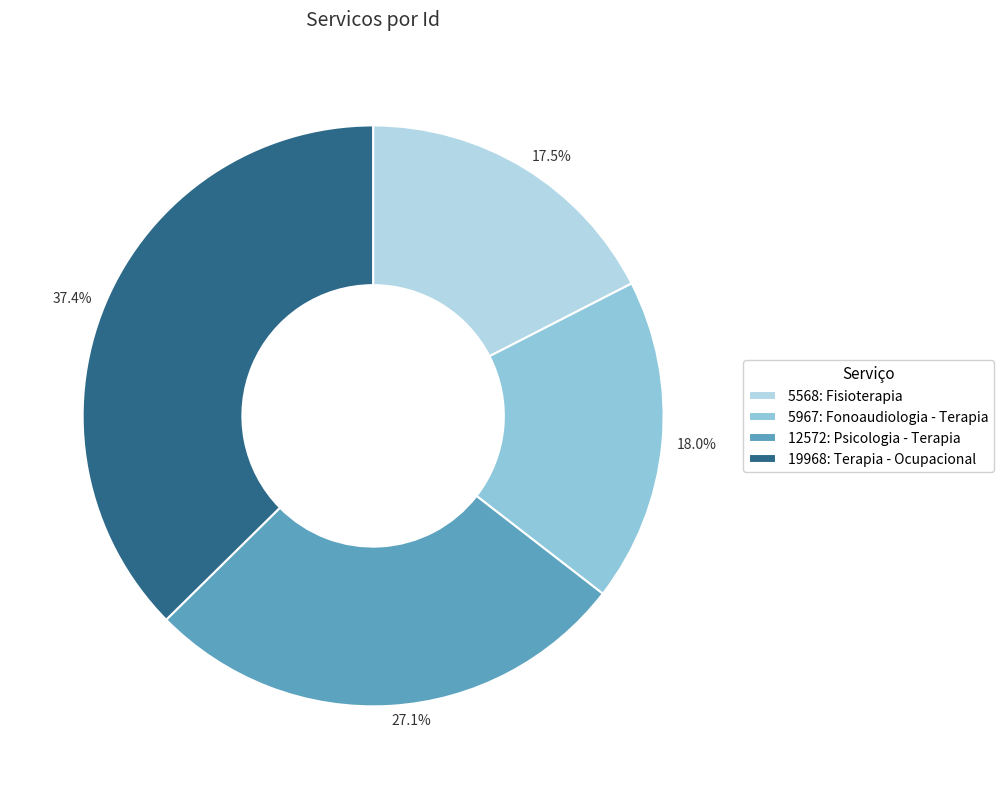

To the nearest percent, what percentage of the pie is 19968: Terapia - Ocupacional?

37%